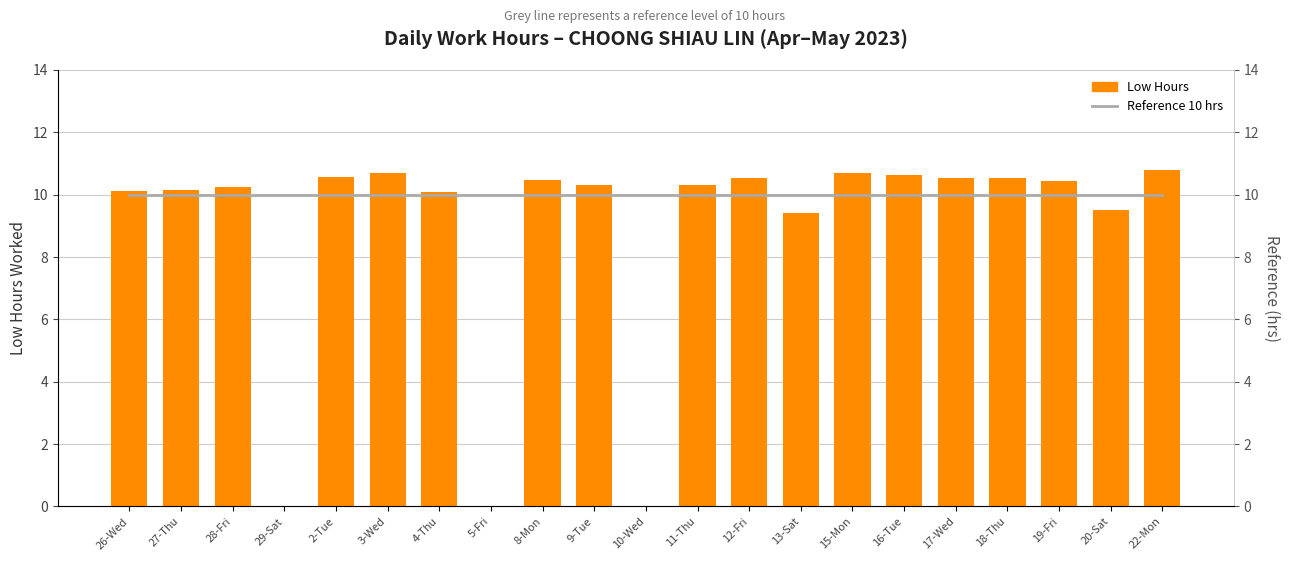

Does the chart contain stacked bars?

No